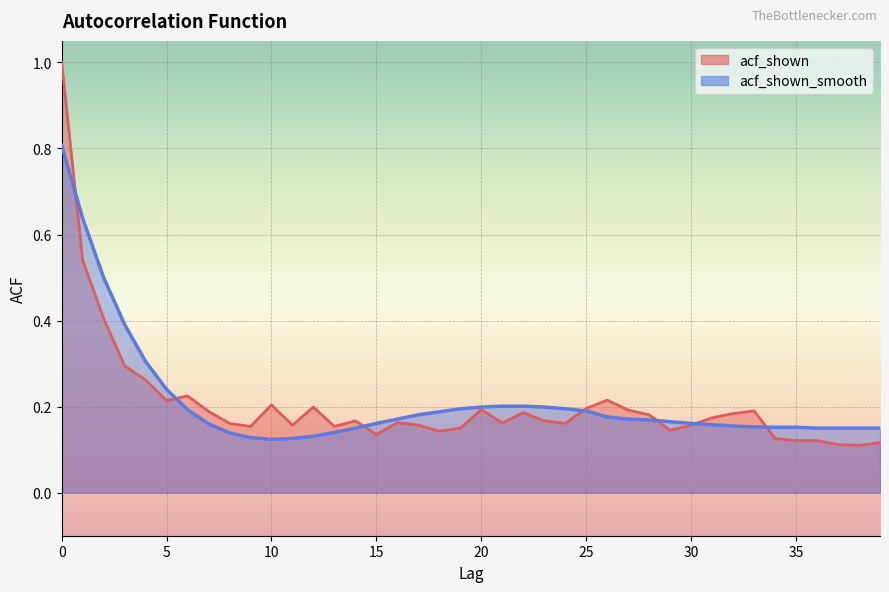

Is the value of acf_shown_smooth at 28 greater than the value of acf_shown at 27?

No